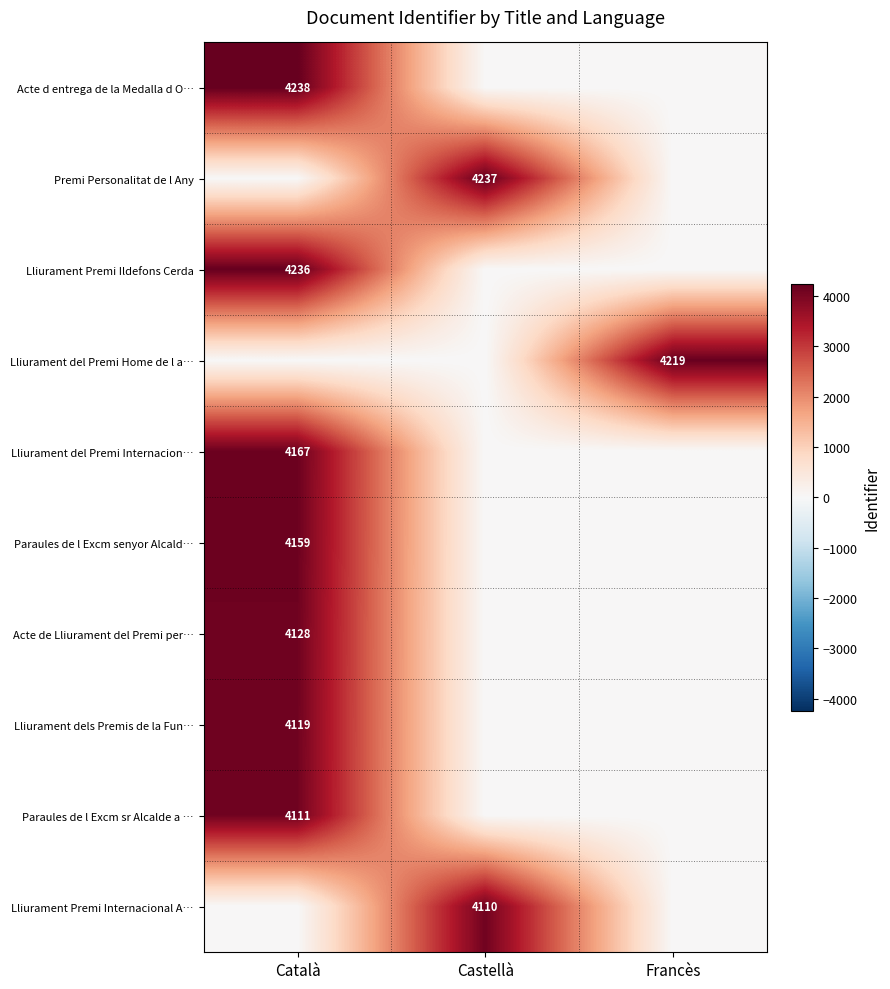

Is the value of Paraules de l Excm sr Alcalde a … at Català greater than the value of Lliurament Premi Ildefons Cerda at Català?

No